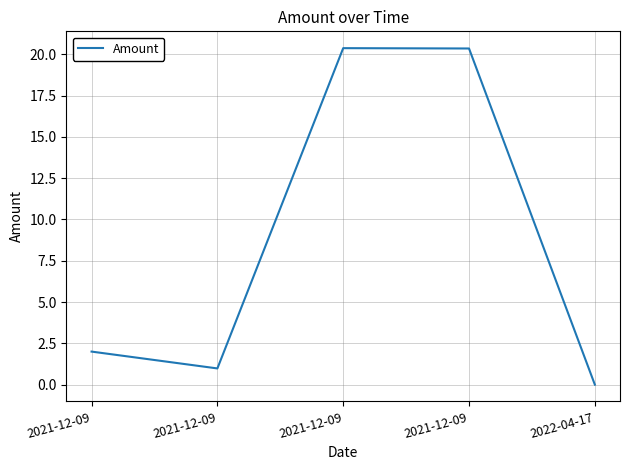

Where is the data nearest to the value 10?

2021-12-09